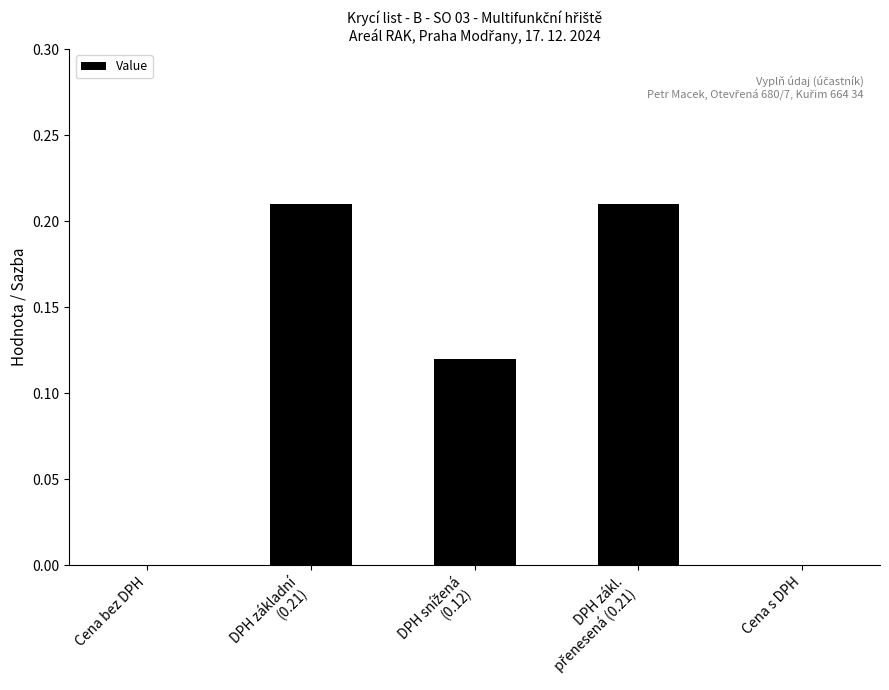

What is the sum of all values?

0.5